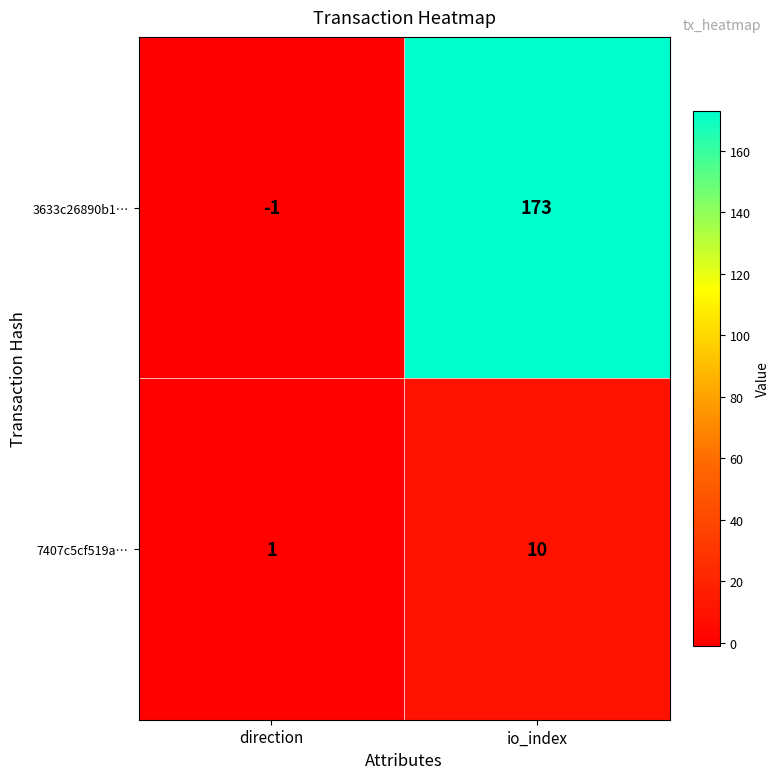

At which label is 7407c5cf519a… closest to 5?

direction